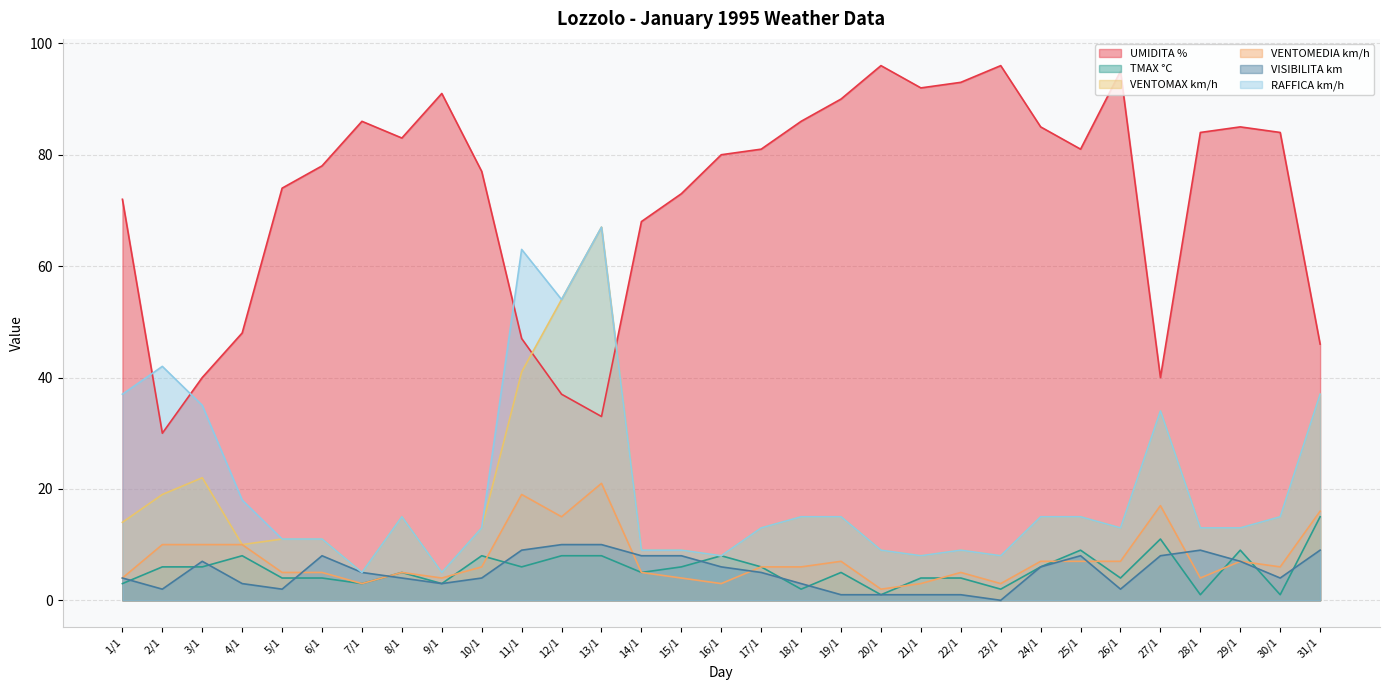

True or false: UMIDITA % and VENTOMEDIA km/h intersect in this chart.

False